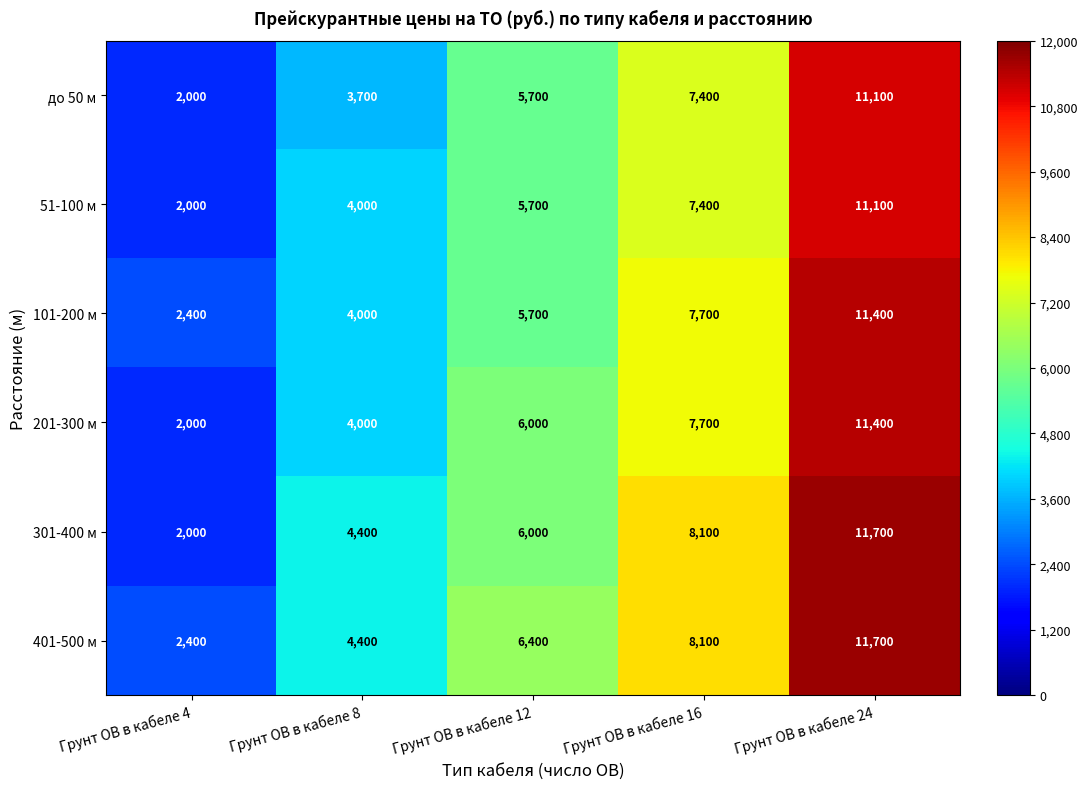

At which category is the sum across all series the highest?

Грунт ОВ в кабеле 24